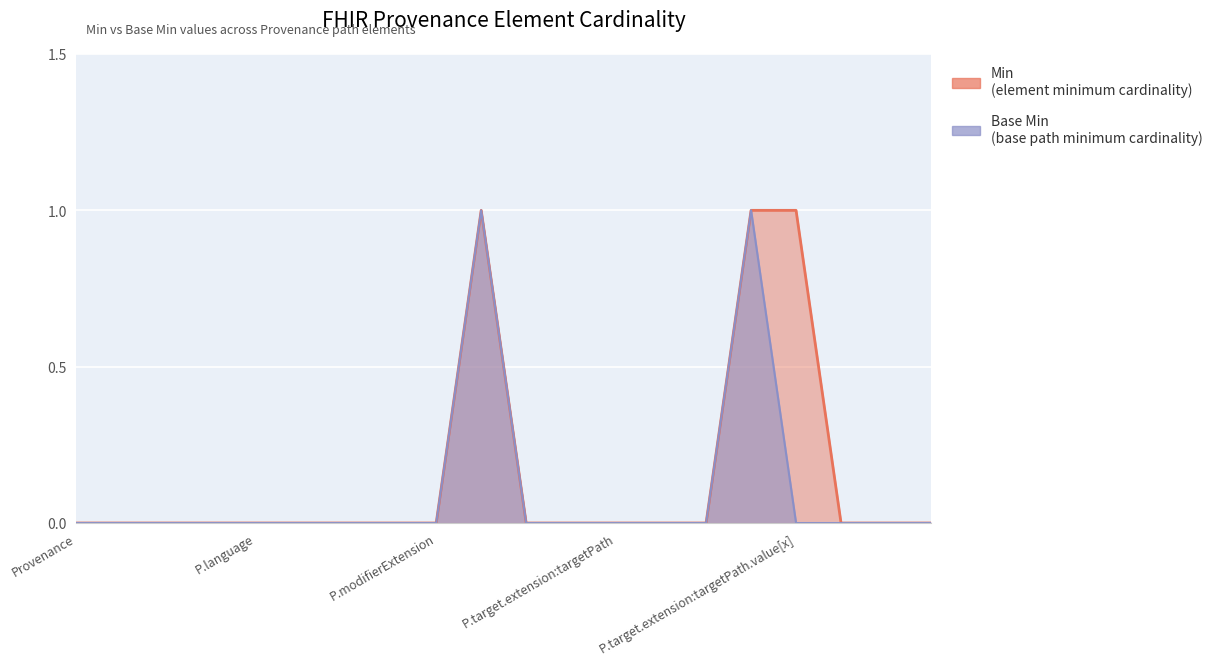

How many lines are shown in the chart?

2